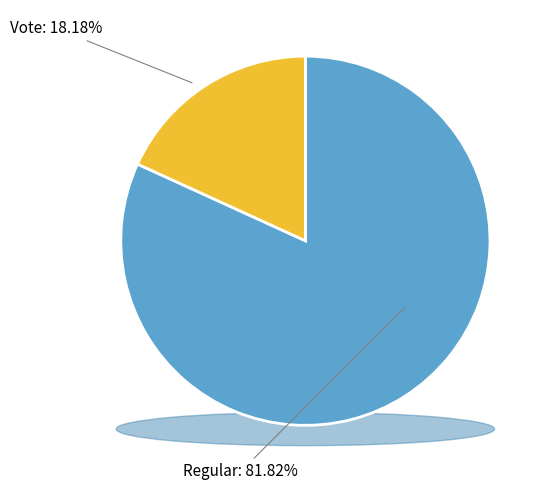

Which slice represents more than half of the pie?

Regular (io_index=9)